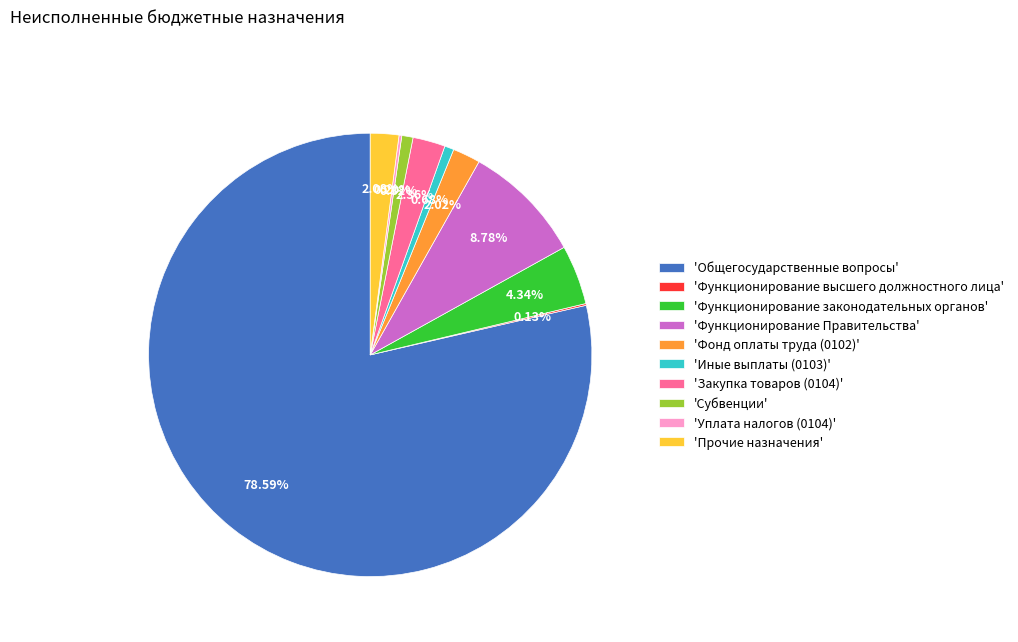

Is the sum of 'Функционирование законодательных органов' and 'Закупка товаров (0104)' greater than half?

No